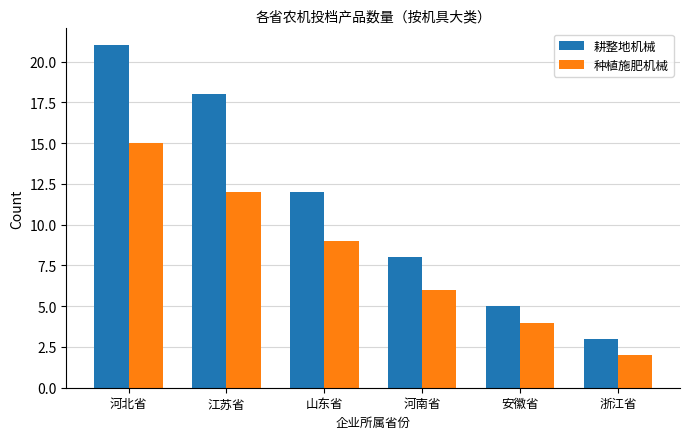

What is the difference between the second highest and minimum values in the 种植施肥机械 series?

10